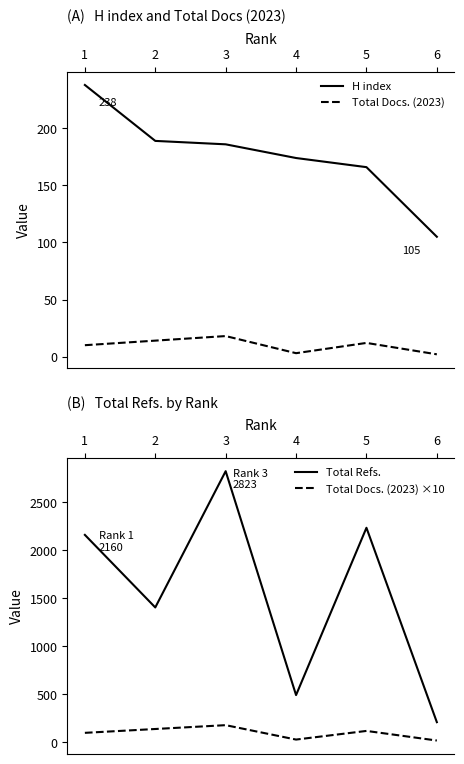

Reading right to left, what are all the values shown in this chart?

H index: 105	166	174	186	189	238
Total Docs. (2023): 2	12	3	18	14	10
Total Refs.: 211	2234	493	2823	1405	2160
Total Docs. (2023) ×10: 20	120	30	180	140	100